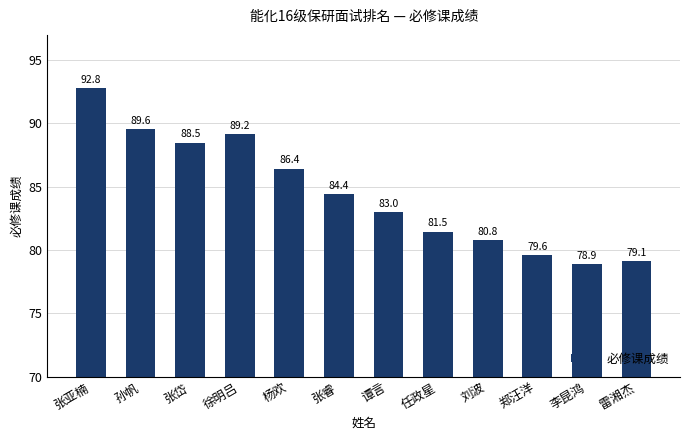

What is the difference between the values at 郑汪洋 and 刘波?

1.2